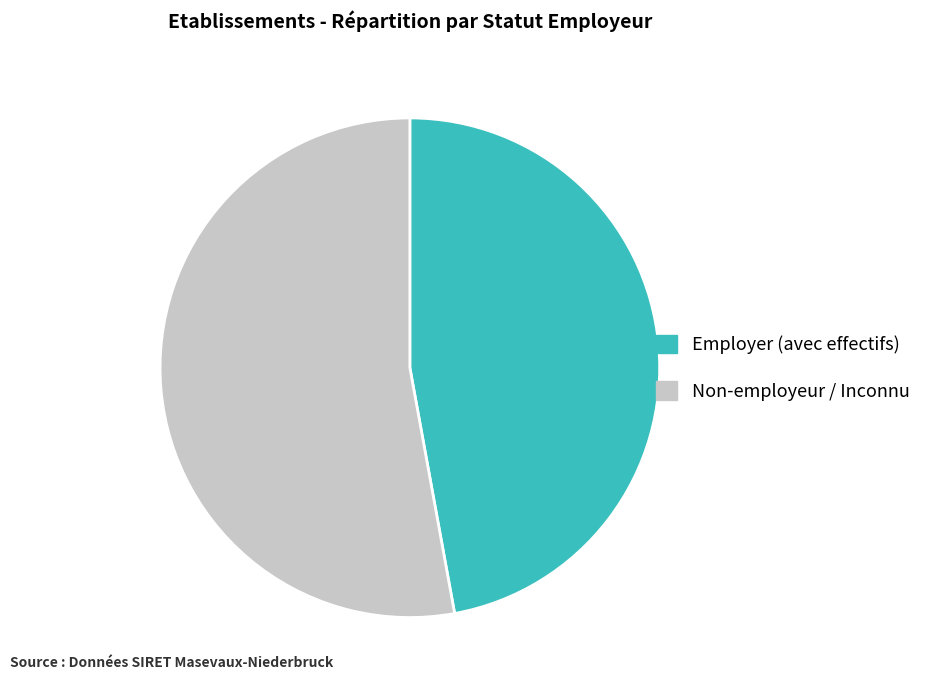

Is there a majority slice in this chart?

Yes